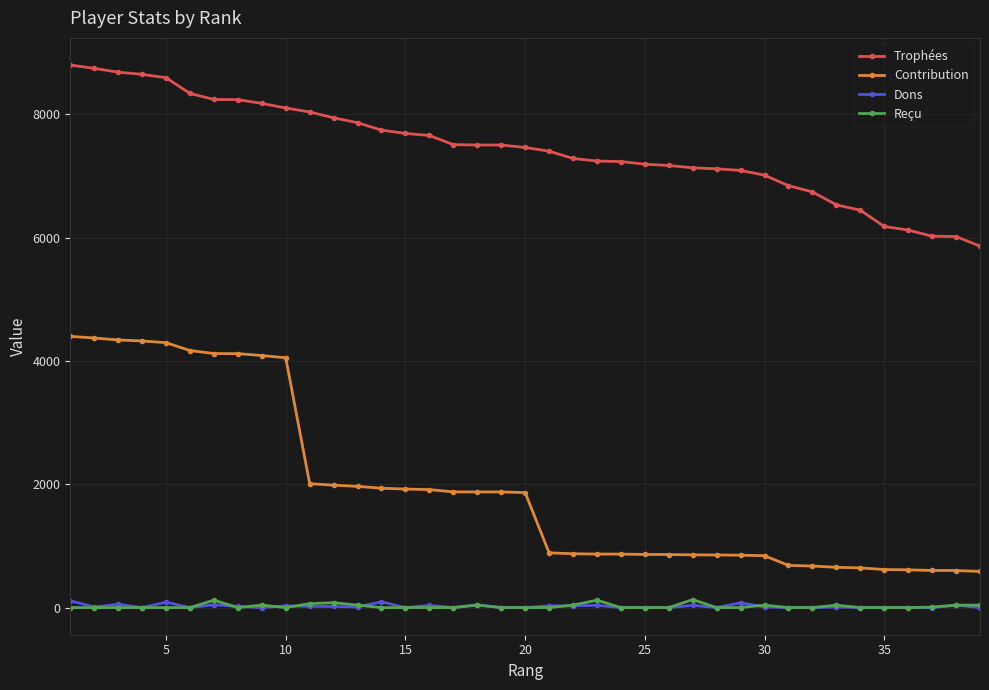

Which series has the widest spread of values?

Contribution